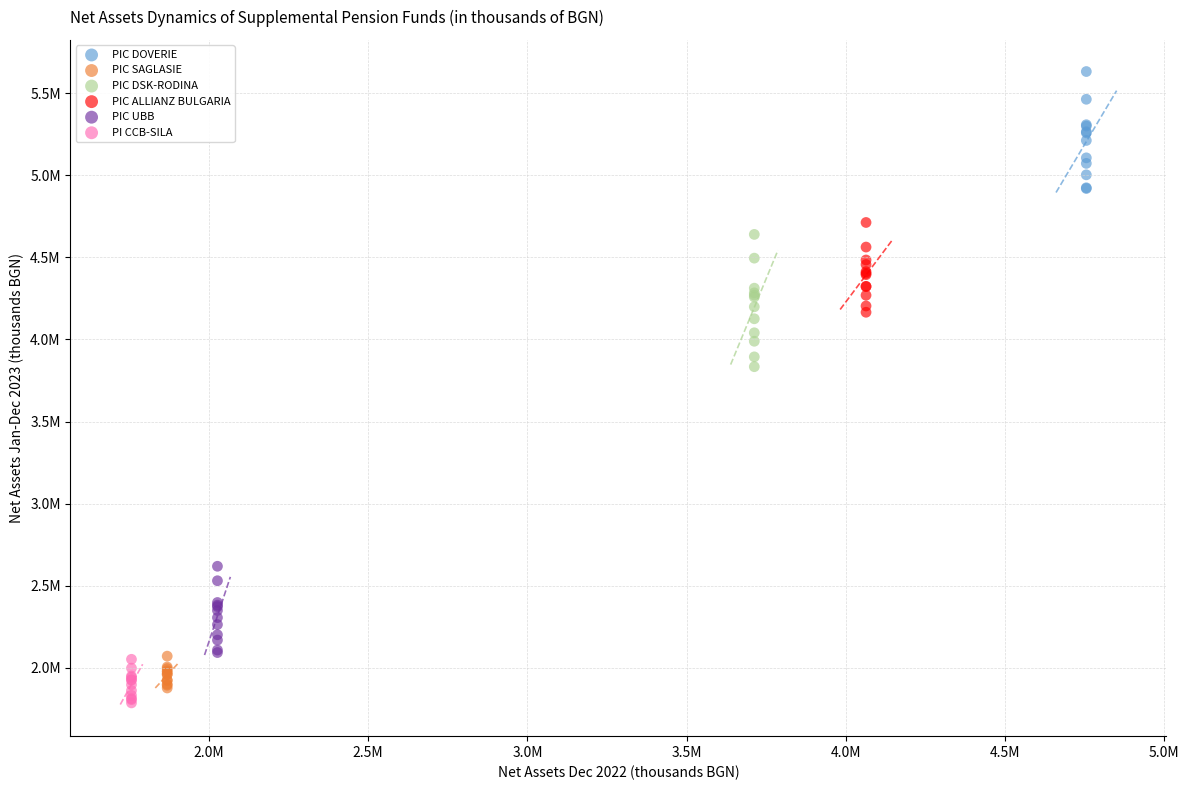

Which series has the widest spread of Y values?

PIC DSK-RODINA